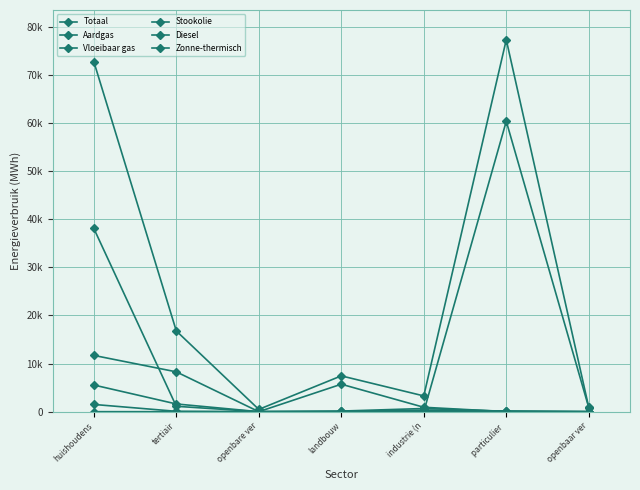

What is the spread (max minus min) of values at huishoudens?

72793.6